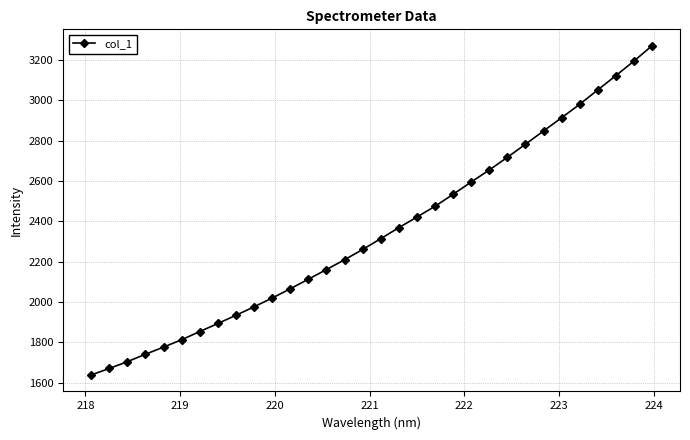

What is the difference between the maximum and minimum values?

1632.9